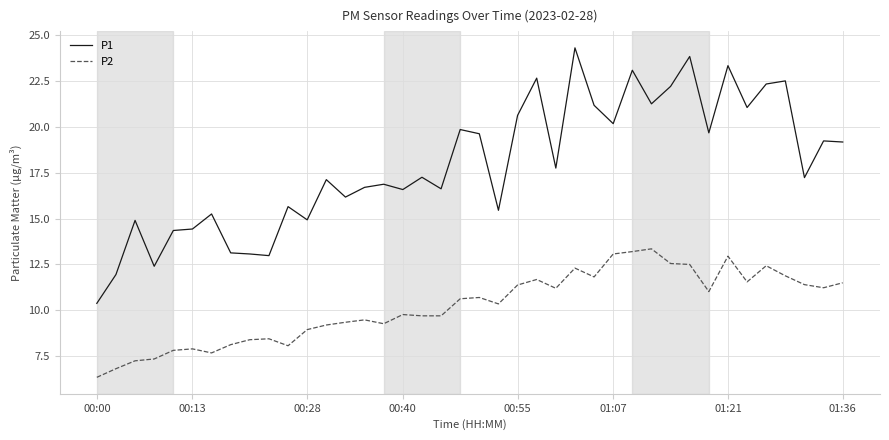

Which series has the largest total across all categories?

P1